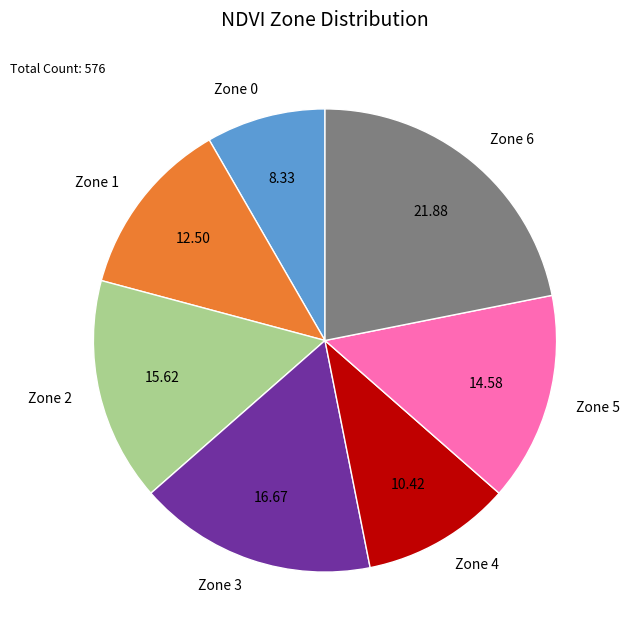

Is Zone 4 the majority of the pie?

No